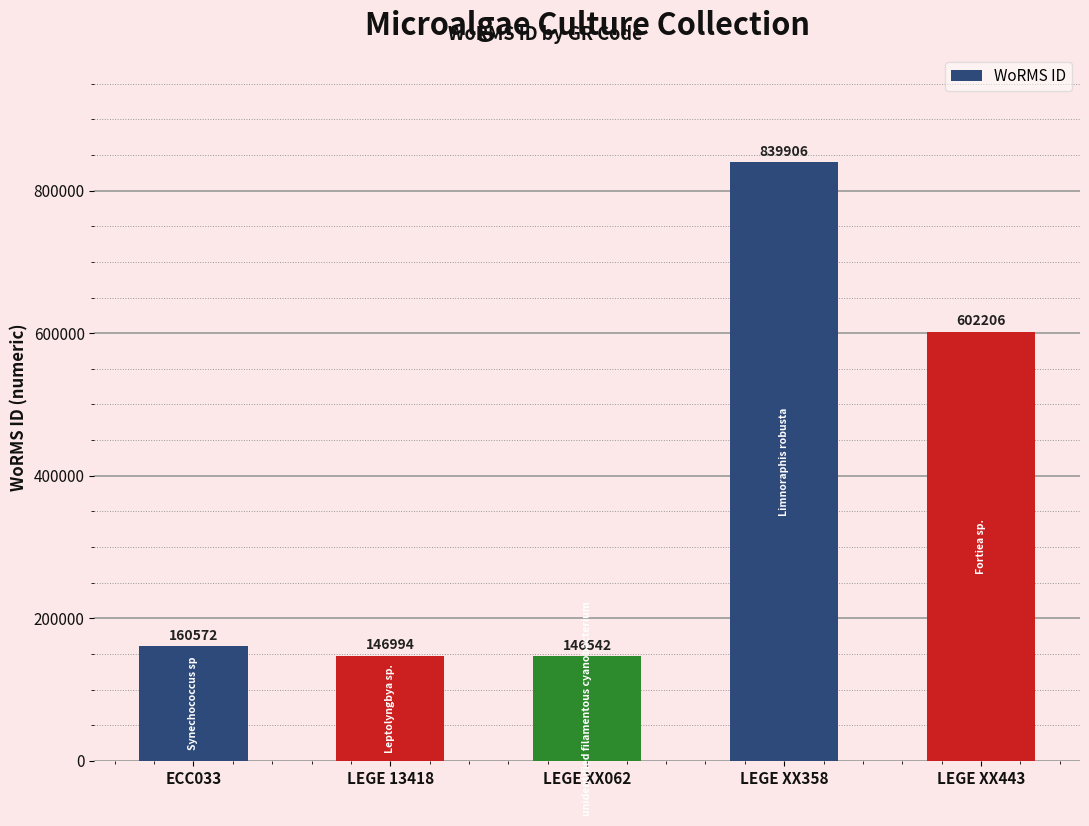

List the labels in order of value, largest first.

LEGE XX358, LEGE XX443, ECC033, LEGE 13418, LEGE XX062